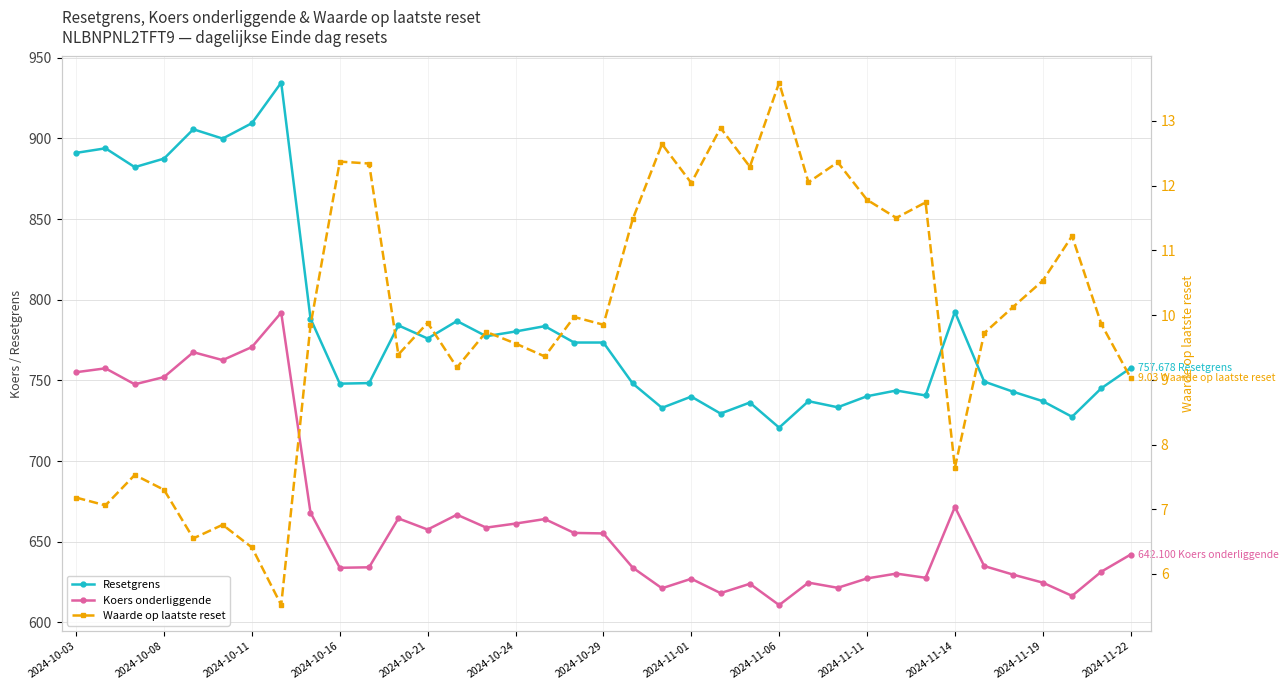

What is the sum of all Koers onderliggende values?

24642.9